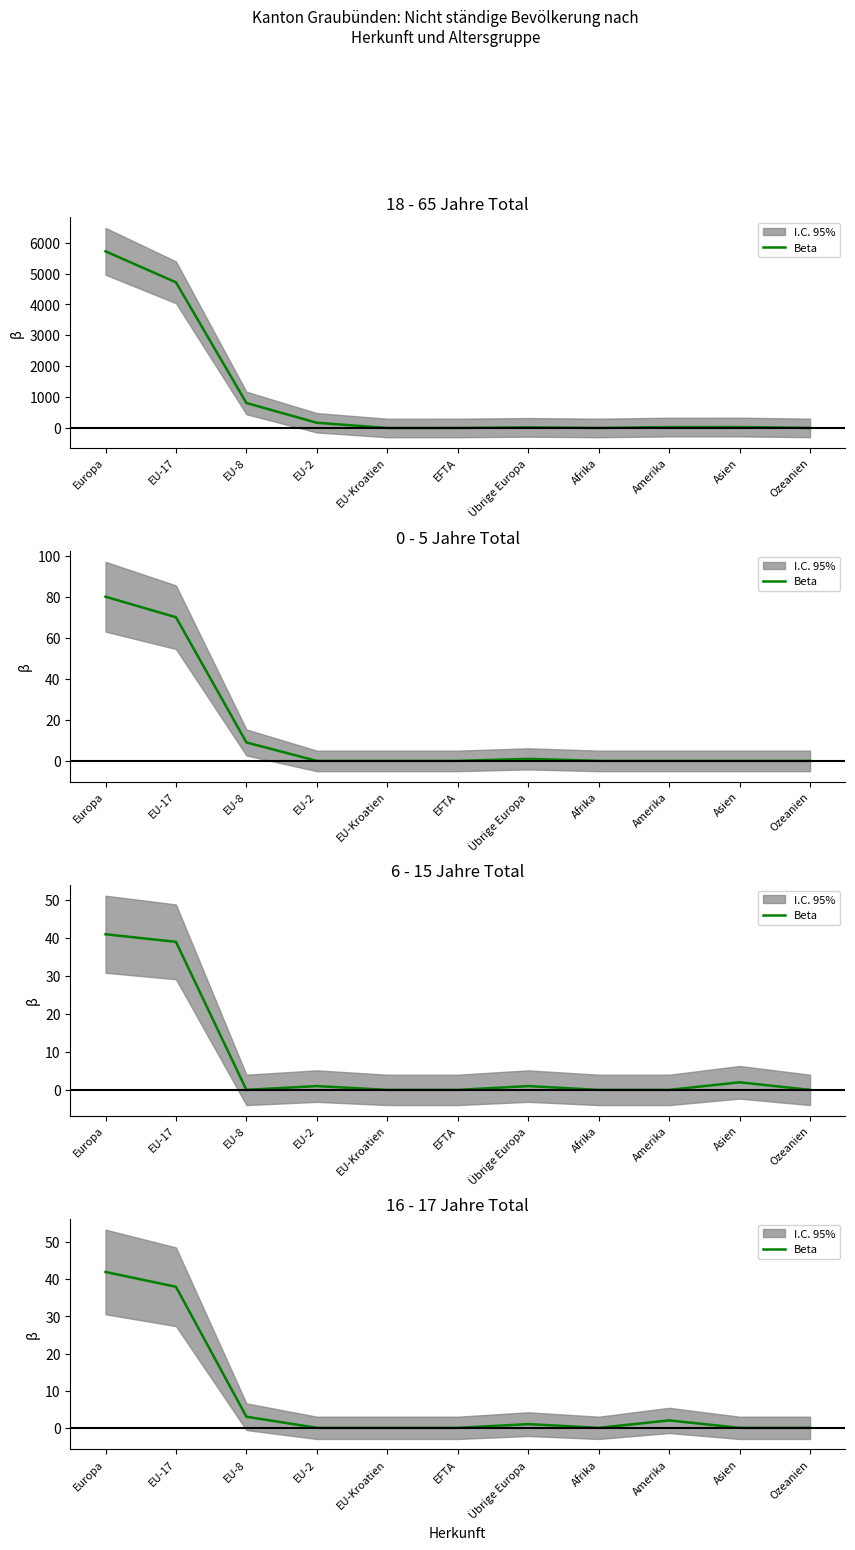

True or false: the data has more than 1 interior local peaks.

True